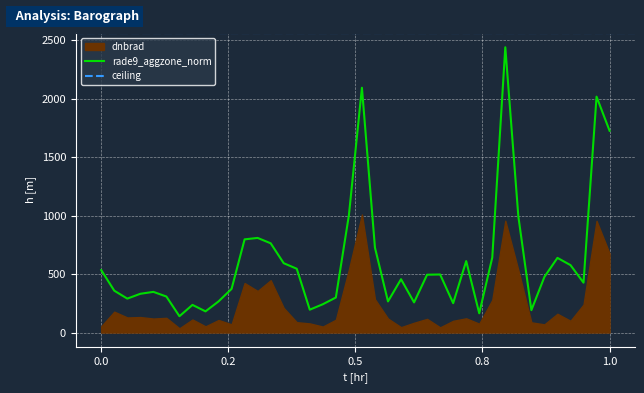

What is the maximum value for rade9_aggzone_norm?

2439.3